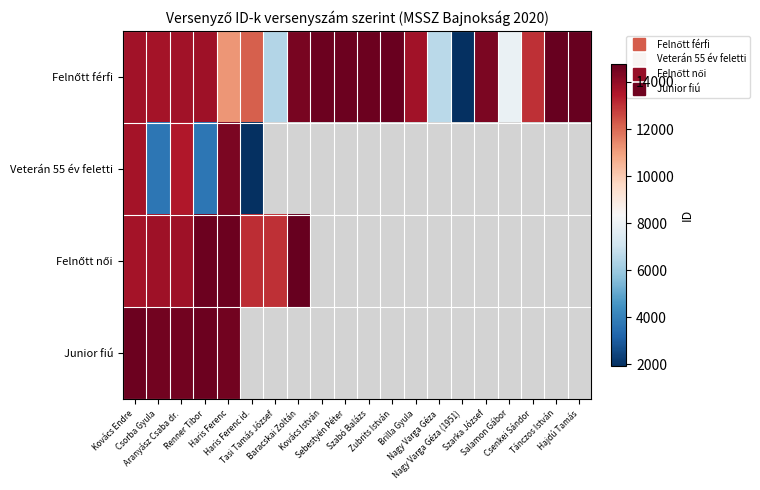

Which series has the largest total across all categories?

Felnőtt férfi